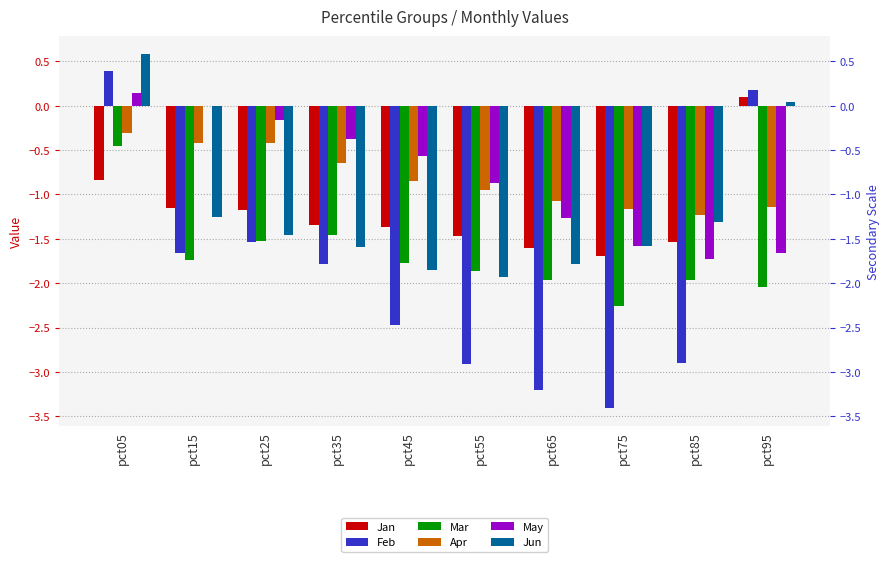

Which series has the widest spread of values?

Feb